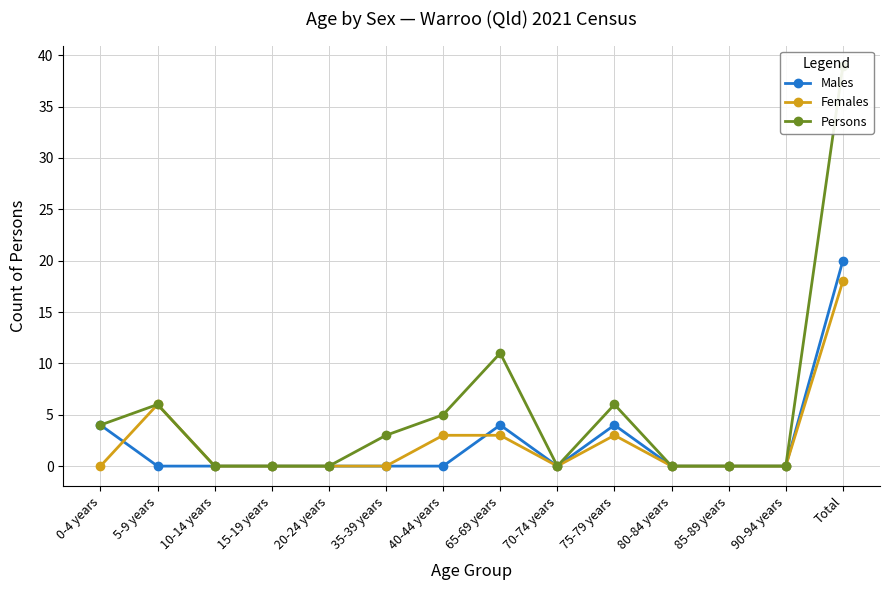

What are all the series names shown in the legend?

Males, Females, Persons